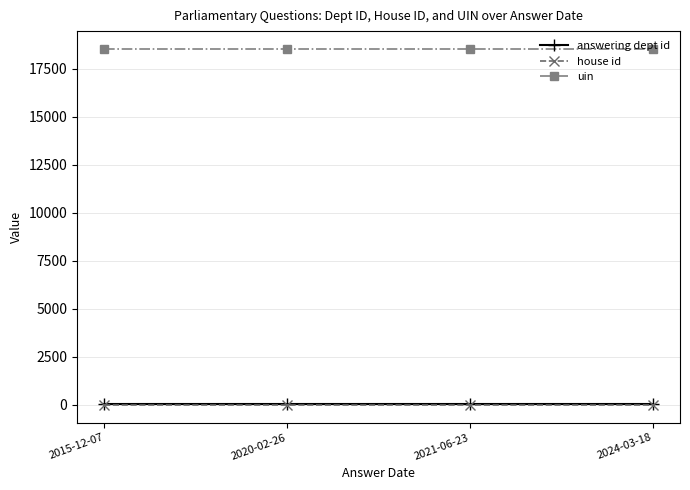

What is the greatest value displayed?

18540